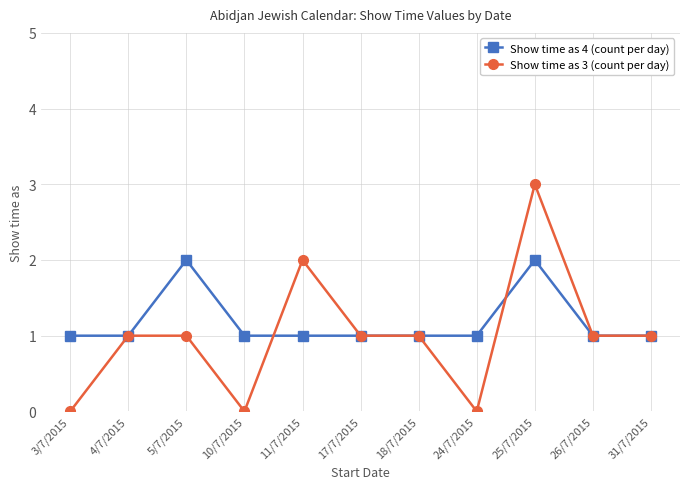

True or false: Show time as 3 (count per day) has a value of 2 at 25/7/2015.

False